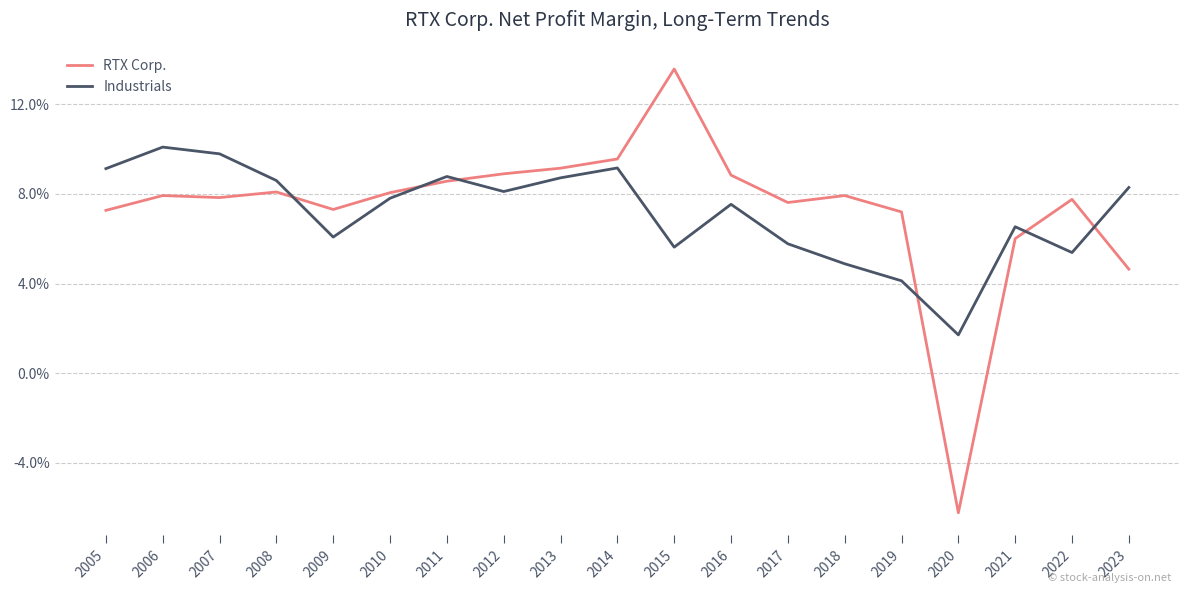

Is it true that Industrials equals 0.1 at 2011?

False